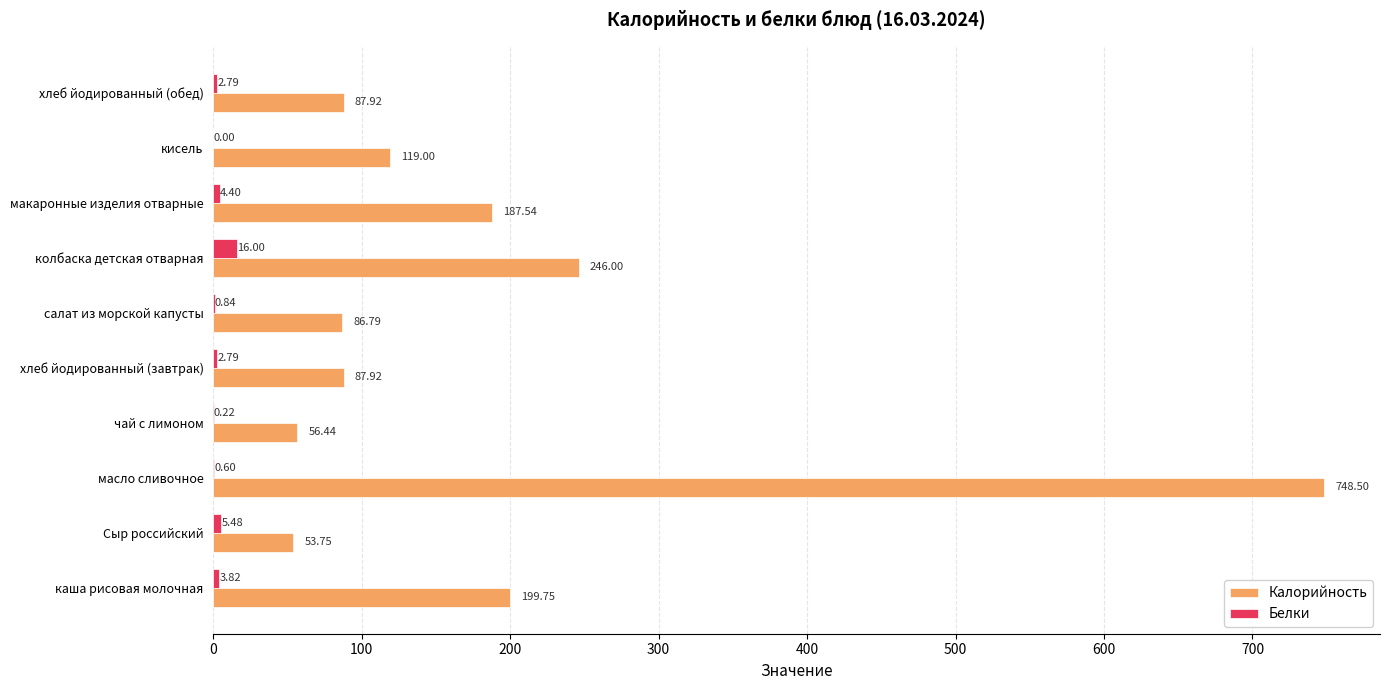

What is the sum of all Белки values?

36.9